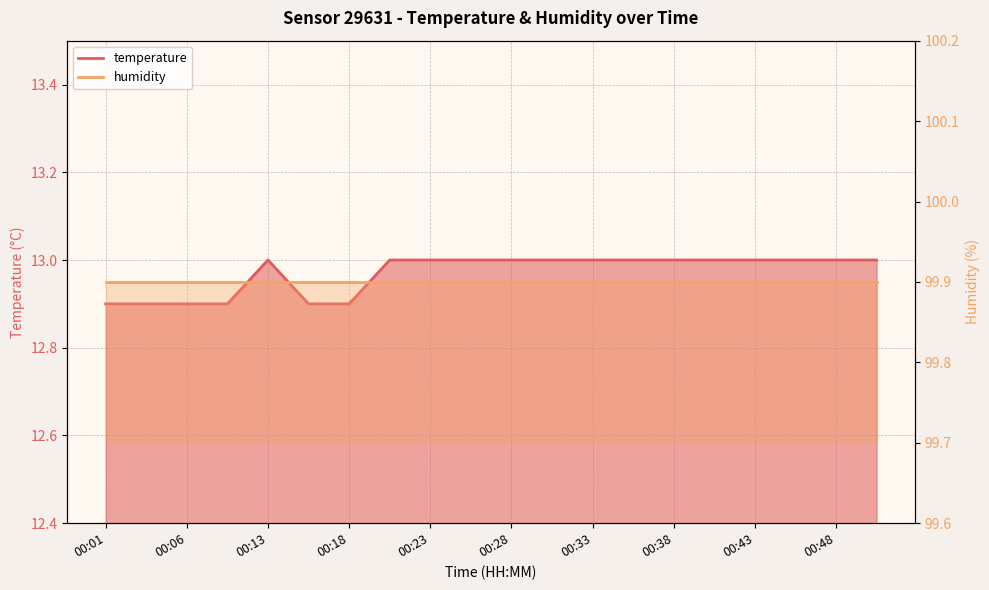

Count the values in the range 12 to 13.

20